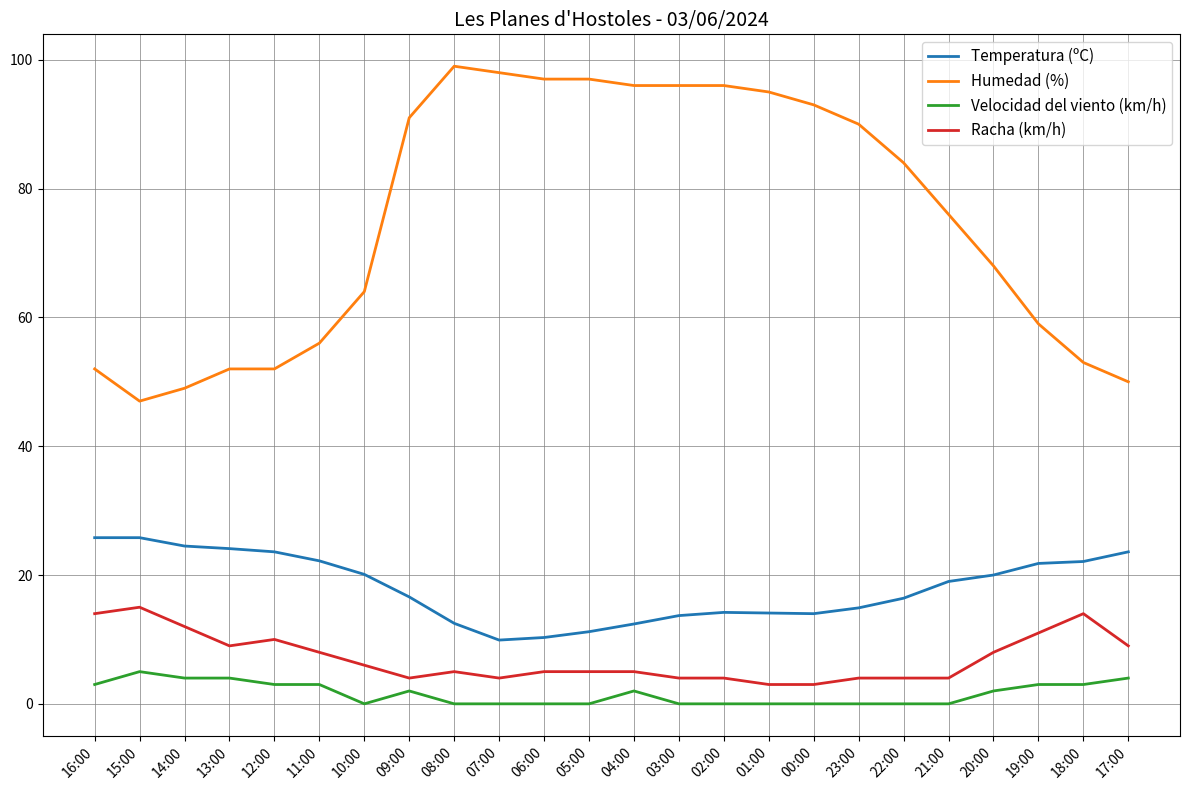

List the series in order of their peak value, lowest first.

Velocidad del viento (km/h), Racha (km/h), Temperatura (ºC), Humedad (%)